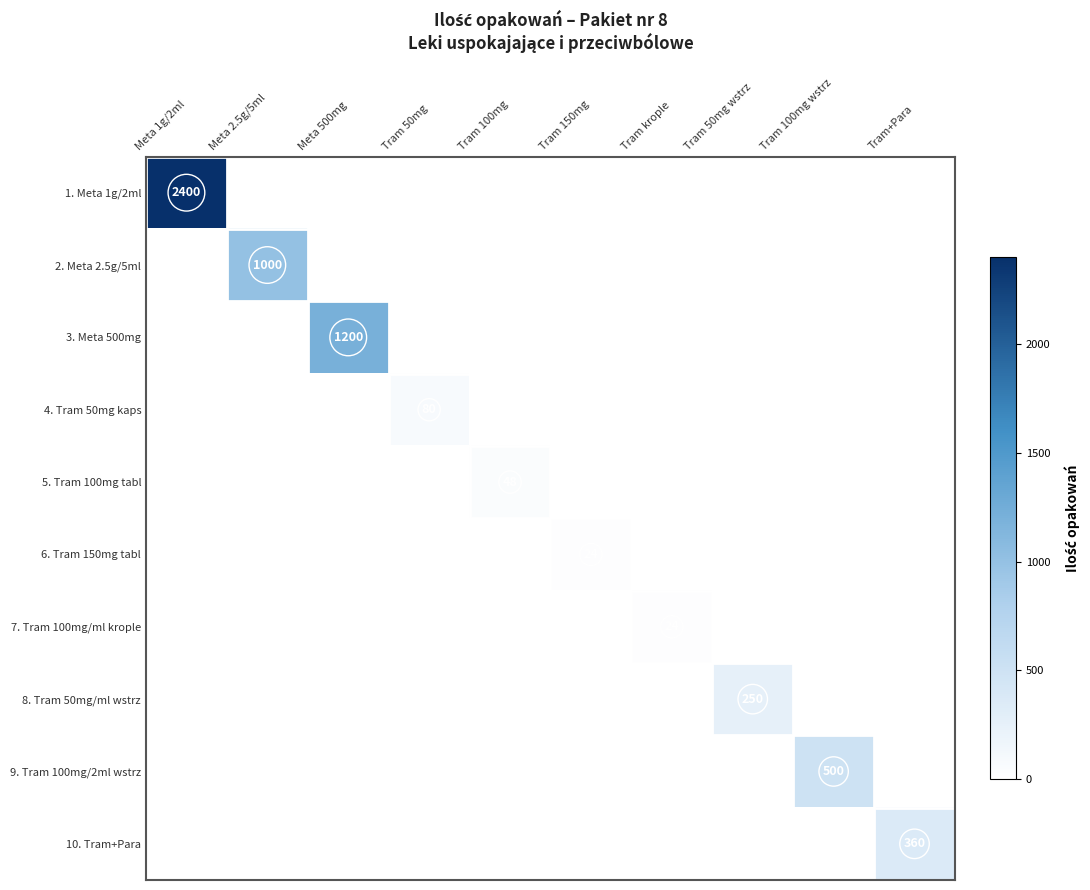

Which series has the largest range (max minus min)?

1. Meta 1g/2ml